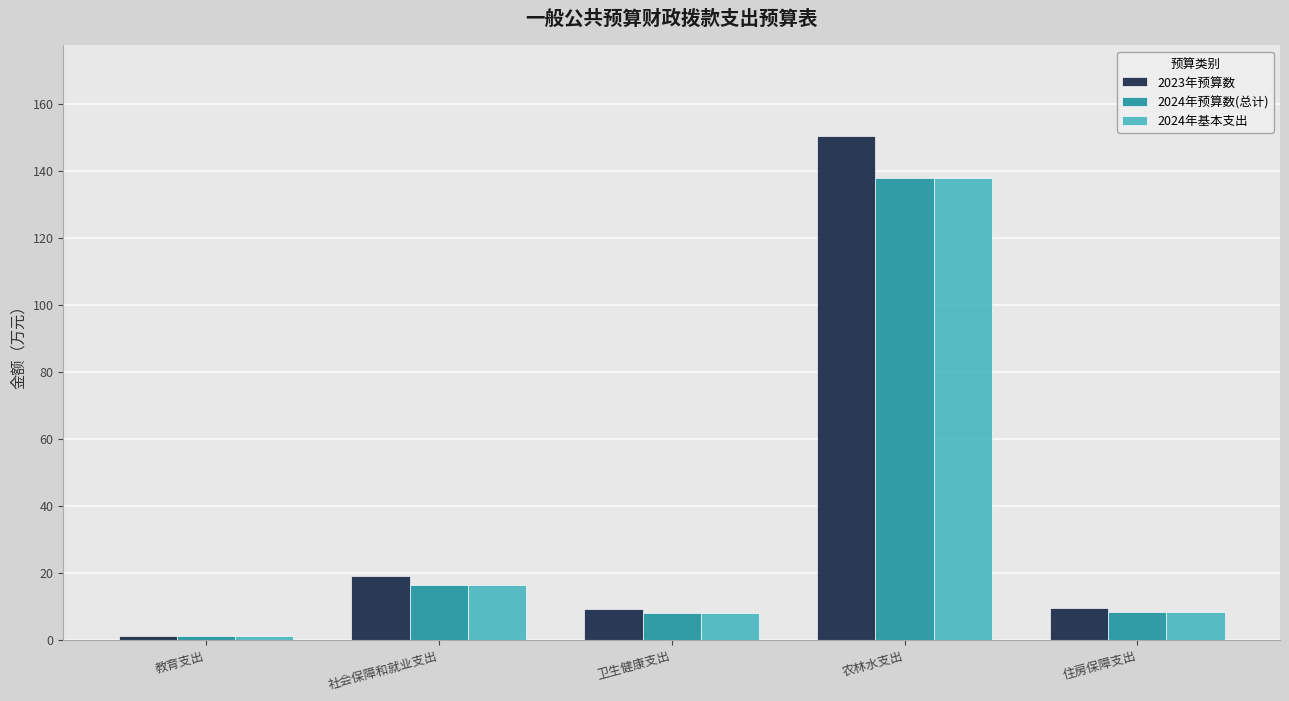

What is the average value of the 2023年预算数 series?

37.8